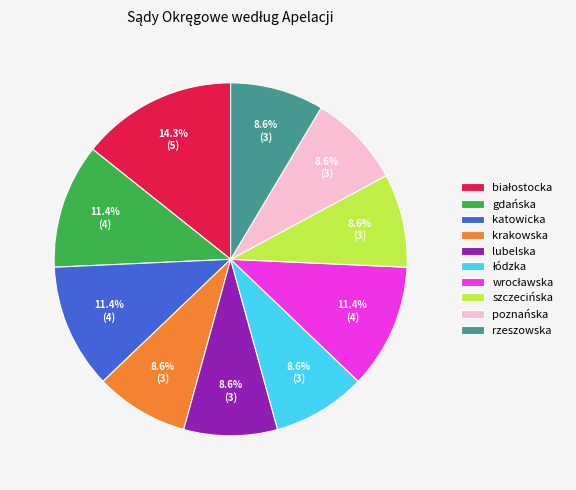

Does any single category account for the majority?

No